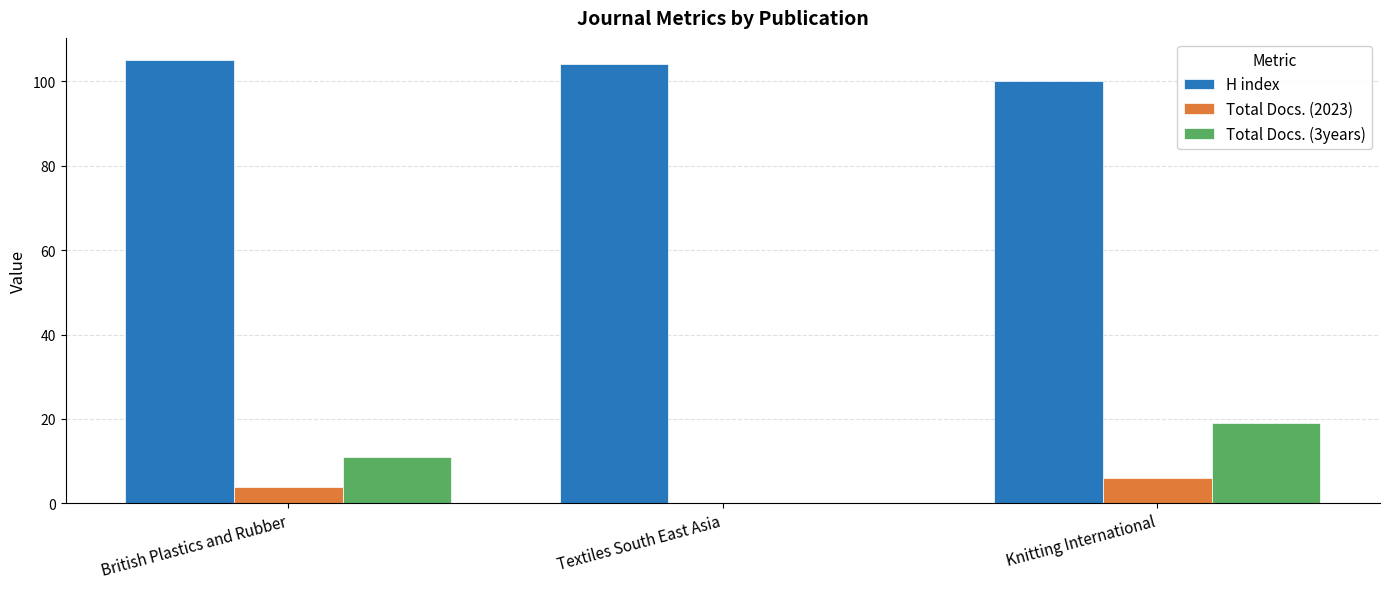

Where is Total Docs. (2023) nearest to the value 3?

British Plastics and Rubber